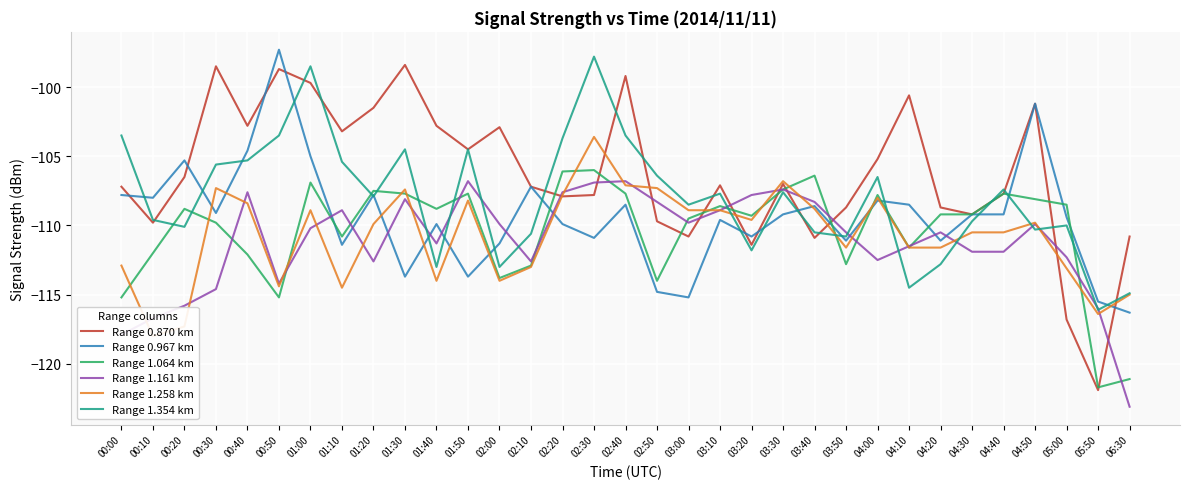

Does the chart display data point markers on the line(s)?

No